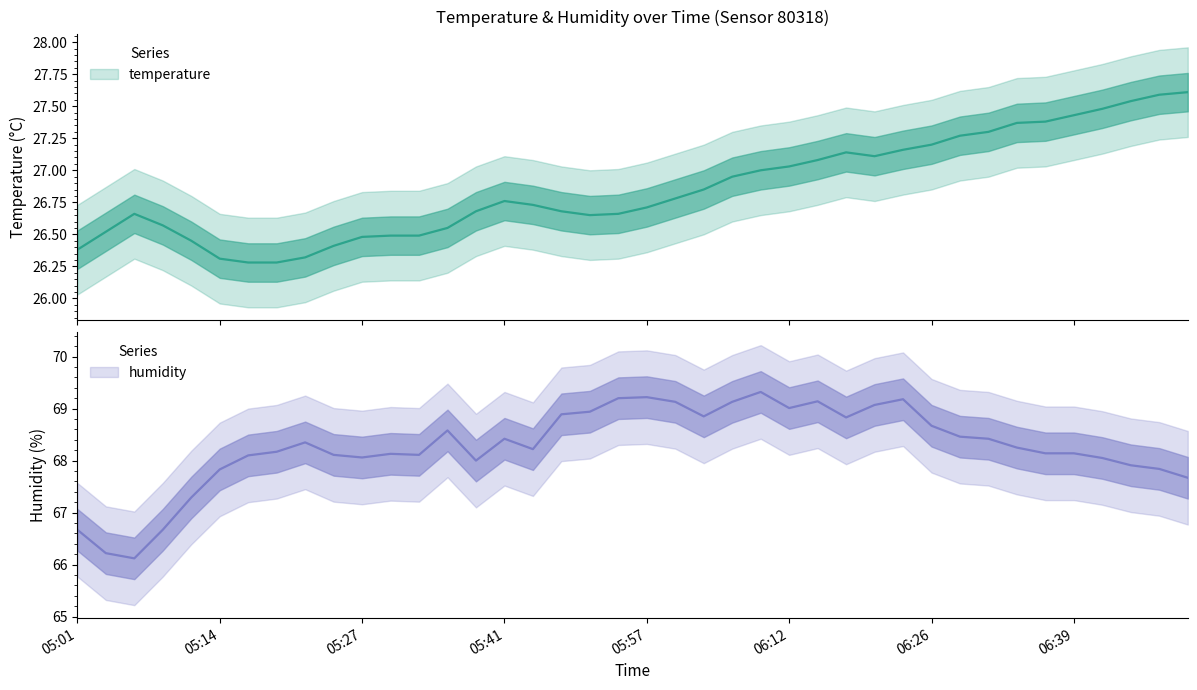

Reading right to left, transcribe all the data shown in this chart.

temperature: 27.6	27.6	27.5	27.5	27.4	27.4	27.4	27.3	27.3	27.2	27.2	27.1	27.1	27.1	27.0	27.0	26.9	26.9	26.8	26.7	26.7	26.6	26.7	26.7	26.8	26.7	26.6	26.5	26.5	26.5	26.4	26.3	26.3	26.3	26.3	26.4	26.6	26.7	26.5	26.4
humidity: 67.7	67.8	67.9	68.0	68.1	68.1	68.2	68.4	68.5	68.7	69.2	69.1	68.8	69.1	69.0	69.3	69.1	68.8	69.1	69.2	69.2	68.9	68.9	68.2	68.4	68.0	68.6	68.1	68.1	68.1	68.1	68.3	68.2	68.1	67.8	67.3	66.7	66.1	66.2	66.7